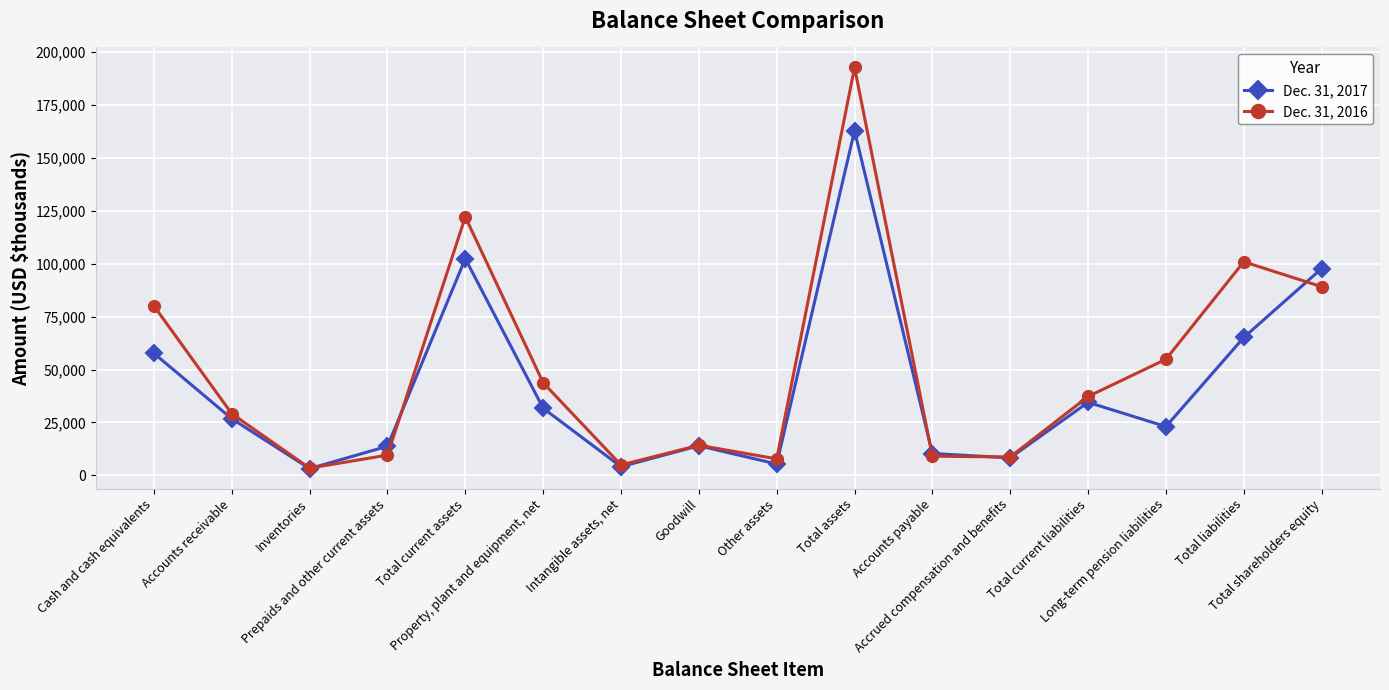

How many interior local peaks does the Dec. 31, 2017 series have?

4